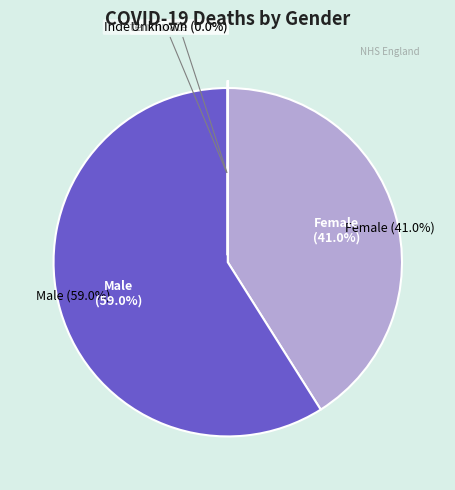

Which category accounts for the majority?

Male